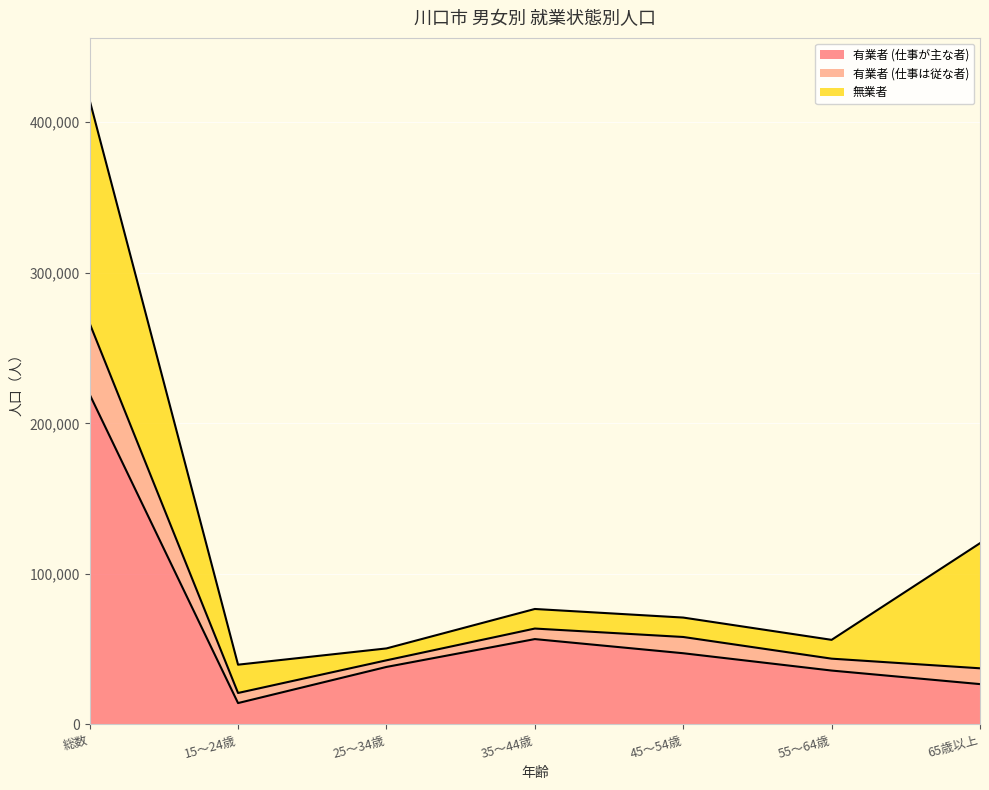

What is the maximum value for 有業者 (仕事が主な者)?

219200